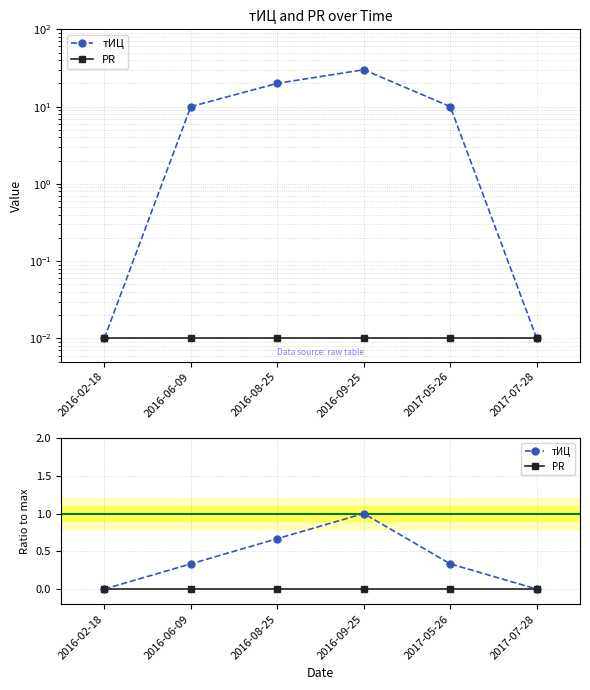

What is the label of the 5th point from the right?

2016-06-09